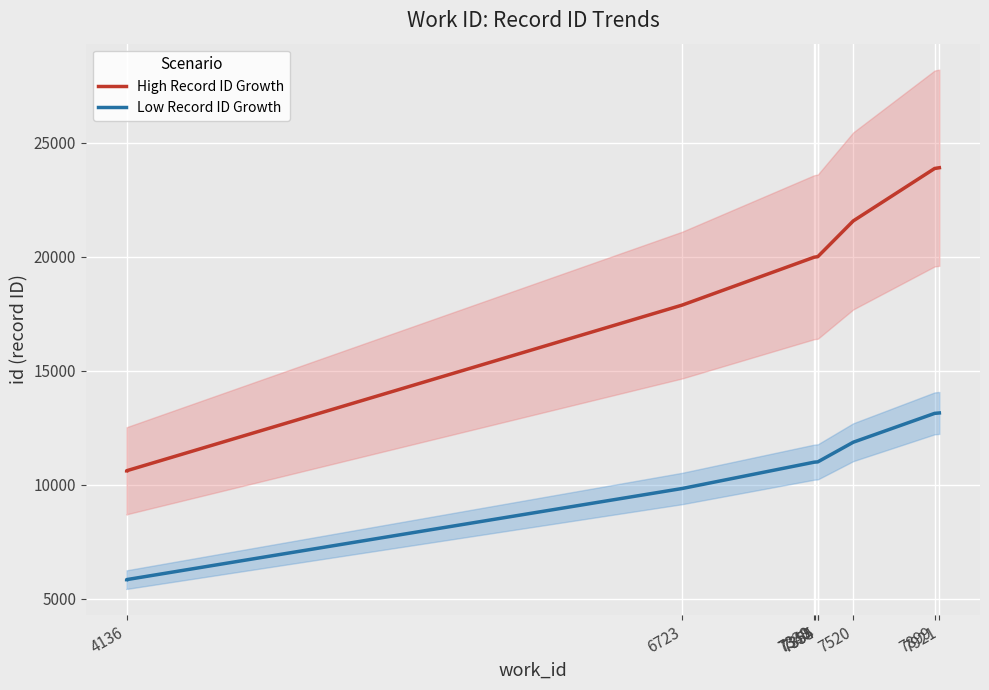

True or false: High Record ID Growth has more than 1 points higher than both neighbors.

False